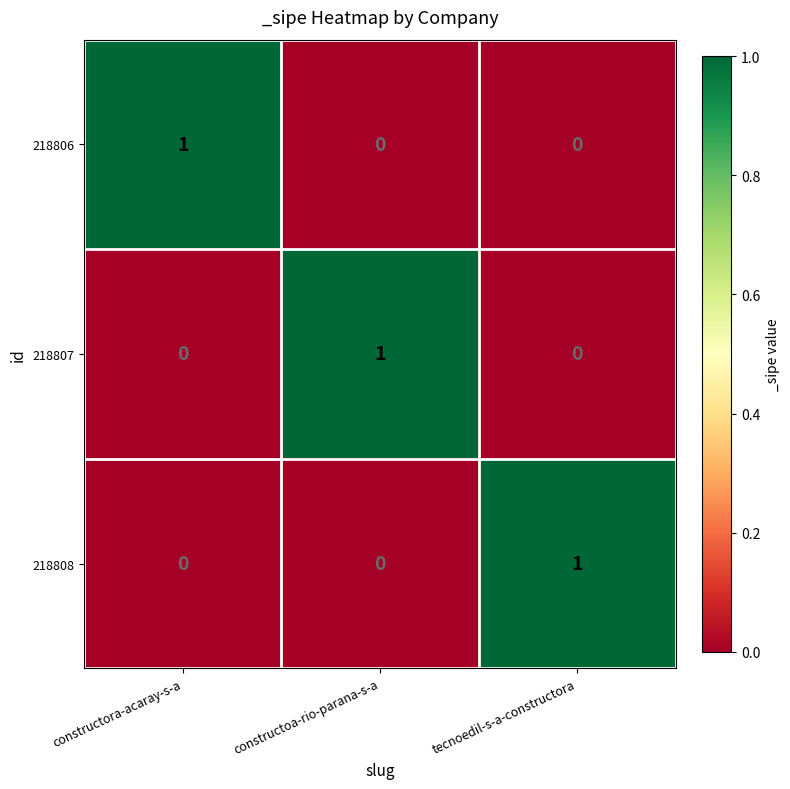

Reading right to left, transcribe all the data shown in this chart.

218806: 0	0	1
218807: 0	1	0
218808: 1	0	0